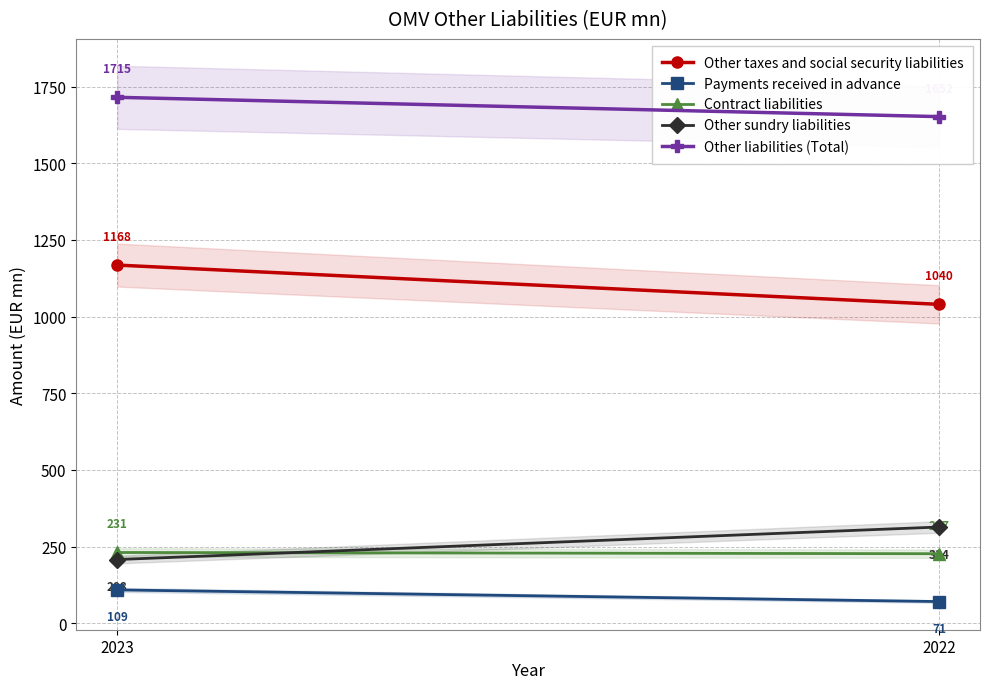

What is the sum of the Other liabilities (Total) values at 2023 and 2022?

3367